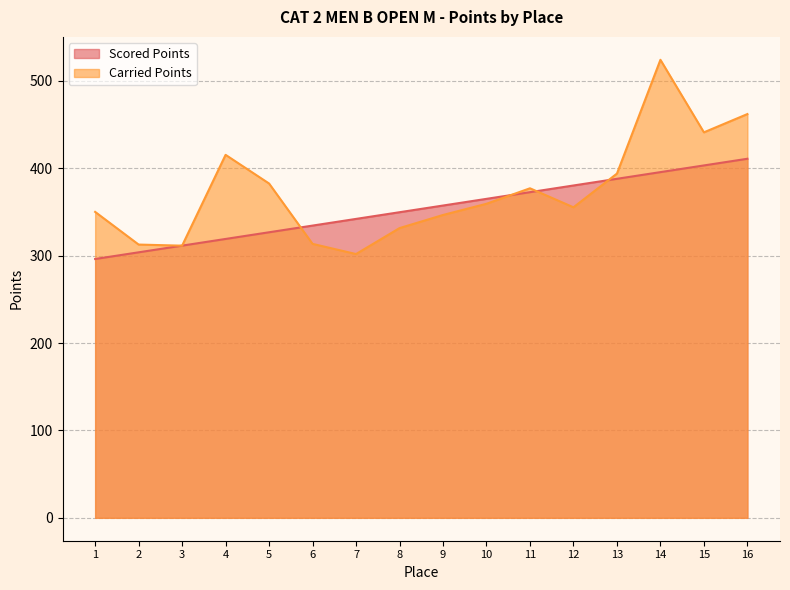

Which series has the largest total across all categories?

Carried Points